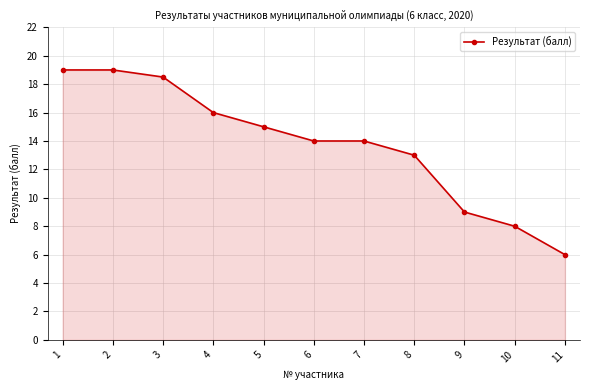

What is the minimum value shown in the chart?

6.0